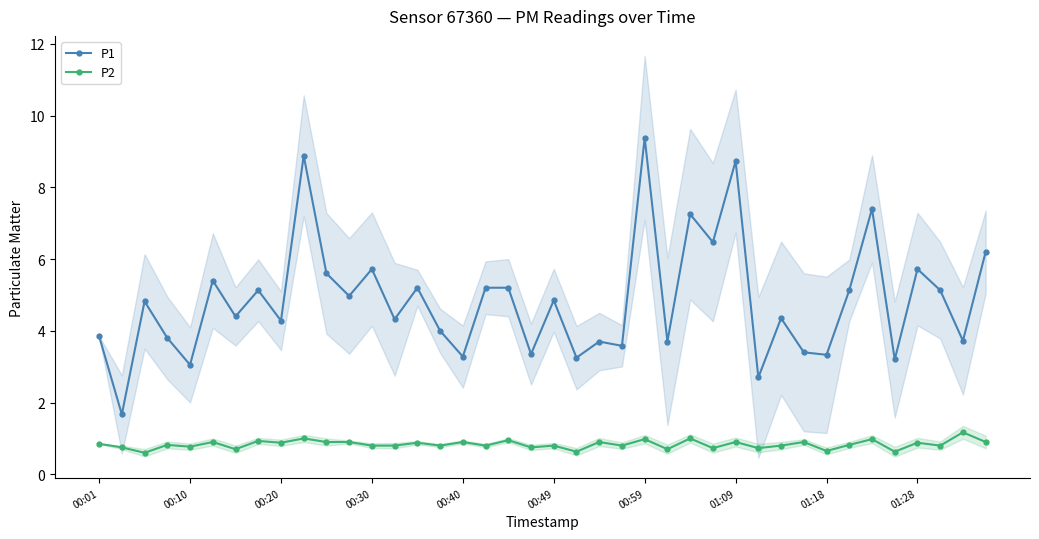

What is the approximate value of P2 at 00:40?

0.9